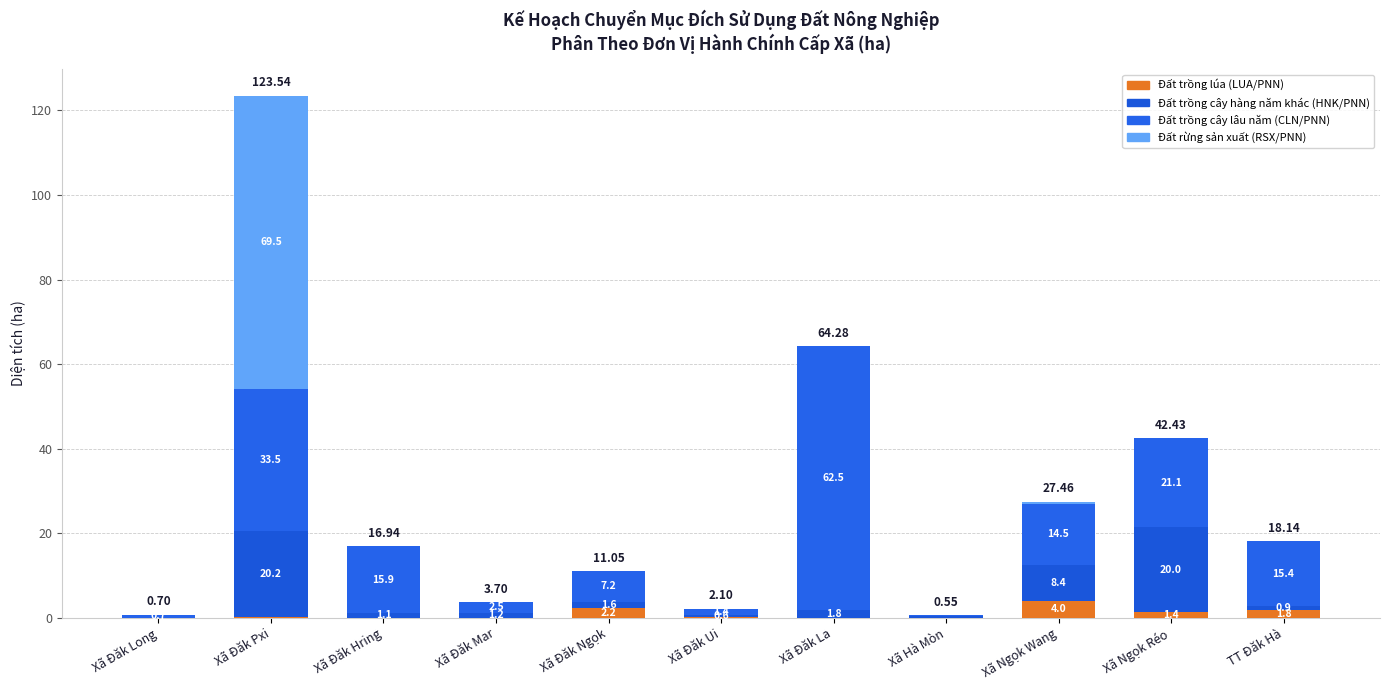

Where is Đất trồng cây hàng năm khác (HNK/PNN) nearest to the value 10?

Xã Ngọk Wang